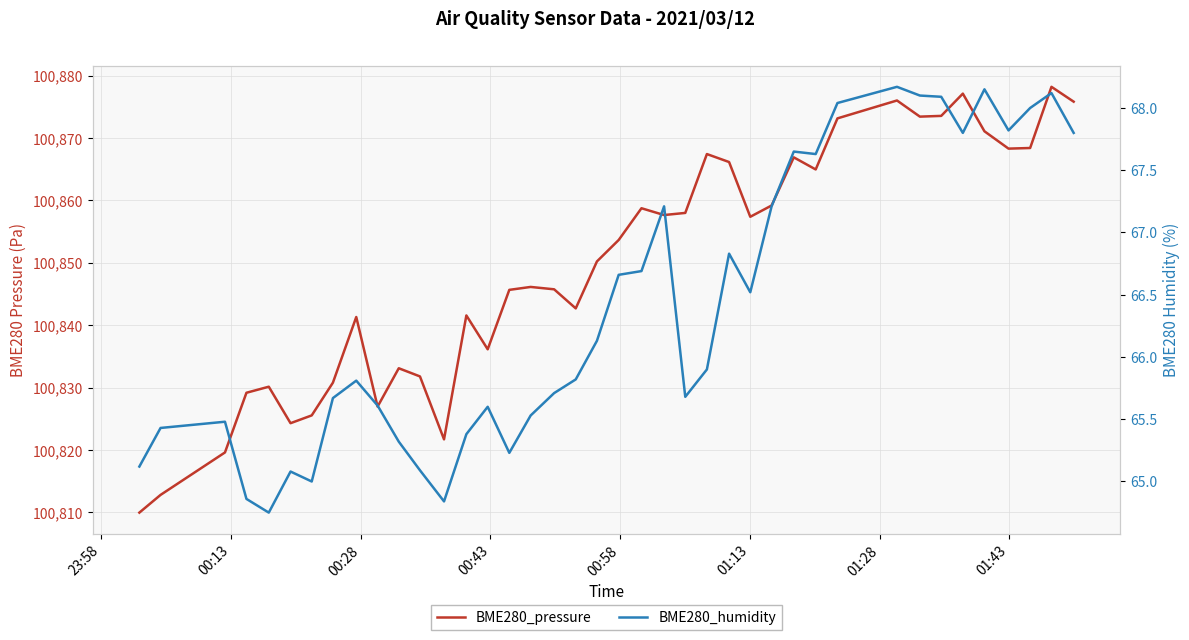

Reading left to right, what are all the values shown in this chart?

BME280_pressure: 100809.9	100812.8	100819.6	100829.2	100830.1	100824.3	100825.5	100830.8	100841.3	100826.9	100833.1	100831.8	100821.7	100841.6	100836.1	100845.7	100846.1	100845.8	100842.7	100850.2	100853.7	100858.8	100857.7	100858.0	100867.4	100866.2	100857.4	100859.2	100866.9	100865.0	100873.2	100876.0	100873.4	100873.6	100877.1	100871.1	100868.3	100868.4	100878.2	100875.8
BME280_humidity: 65.1	65.4	65.5	64.9	64.8	65.1	65.0	65.7	65.8	65.6	65.3	65.1	64.8	65.4	65.6	65.2	65.5	65.7	65.8	66.1	66.7	66.7	67.2	65.7	65.9	66.8	66.5	67.2	67.7	67.6	68.0	68.2	68.1	68.1	67.8	68.2	67.8	68.0	68.1	67.8